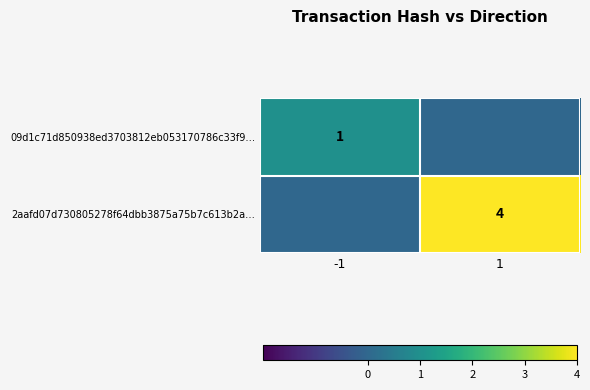

True or false: 2aafd07d730805278f64dbb3875a75b7c613b2a… has a value of 4 at 1.

True